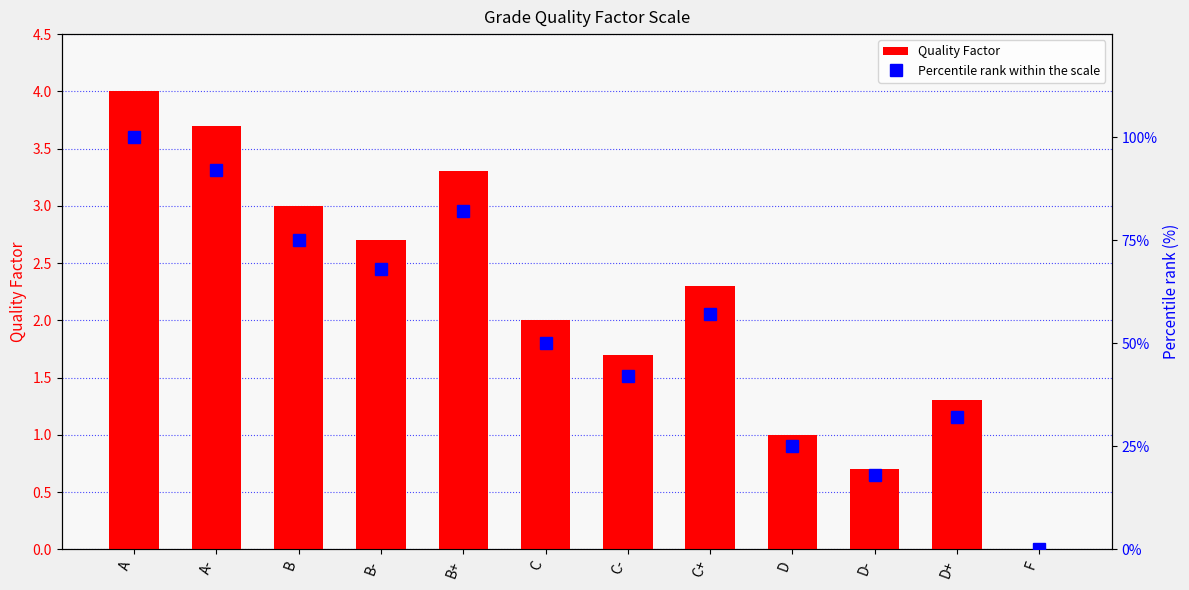

Read the Quality Factor value at D+.

1.3